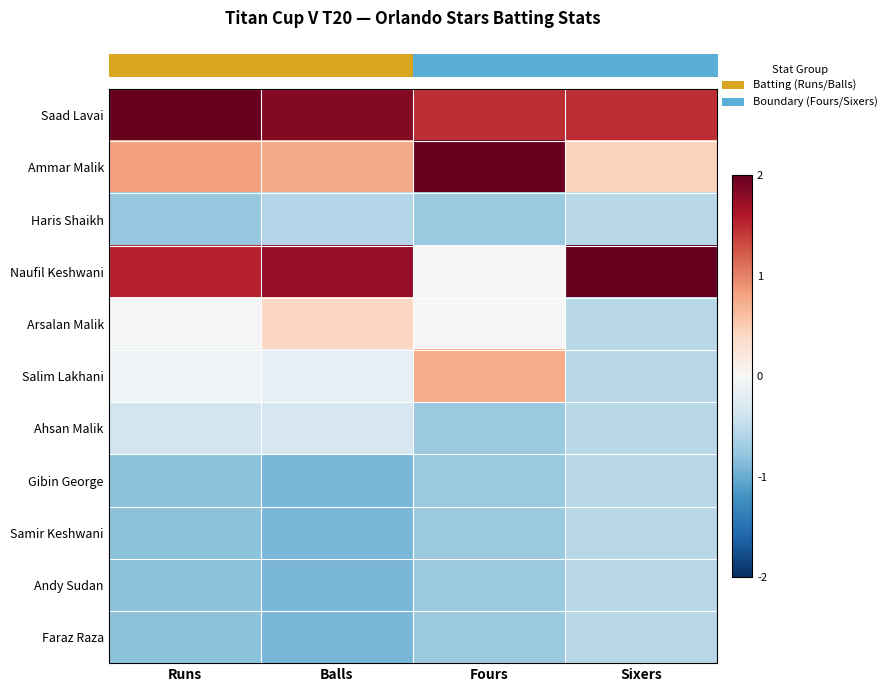

How many categories are shown in the chart?

4